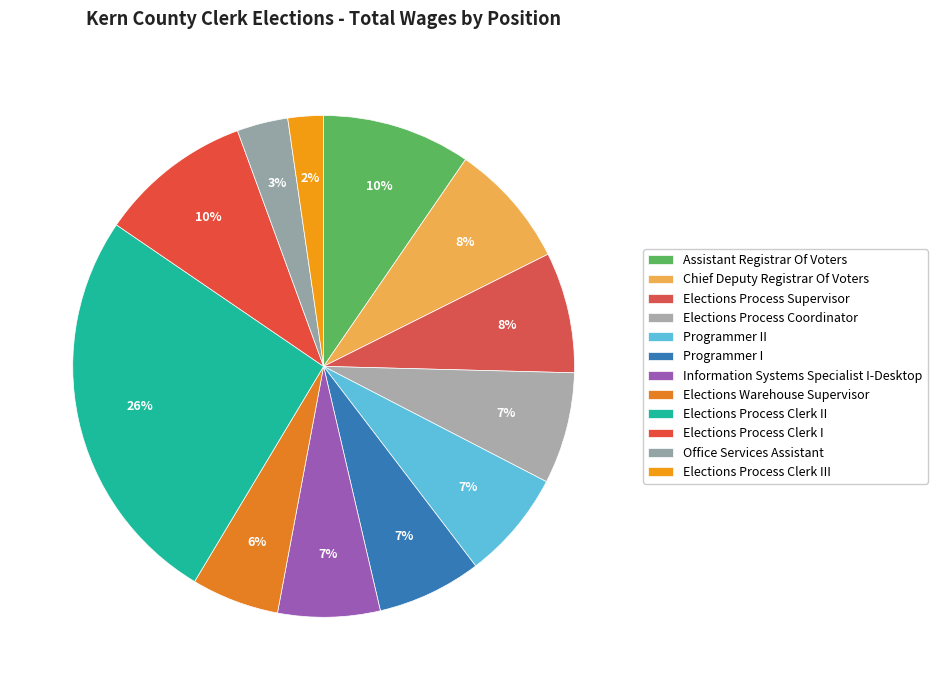

How much of the chart is everything except Programmer II?

93.0%